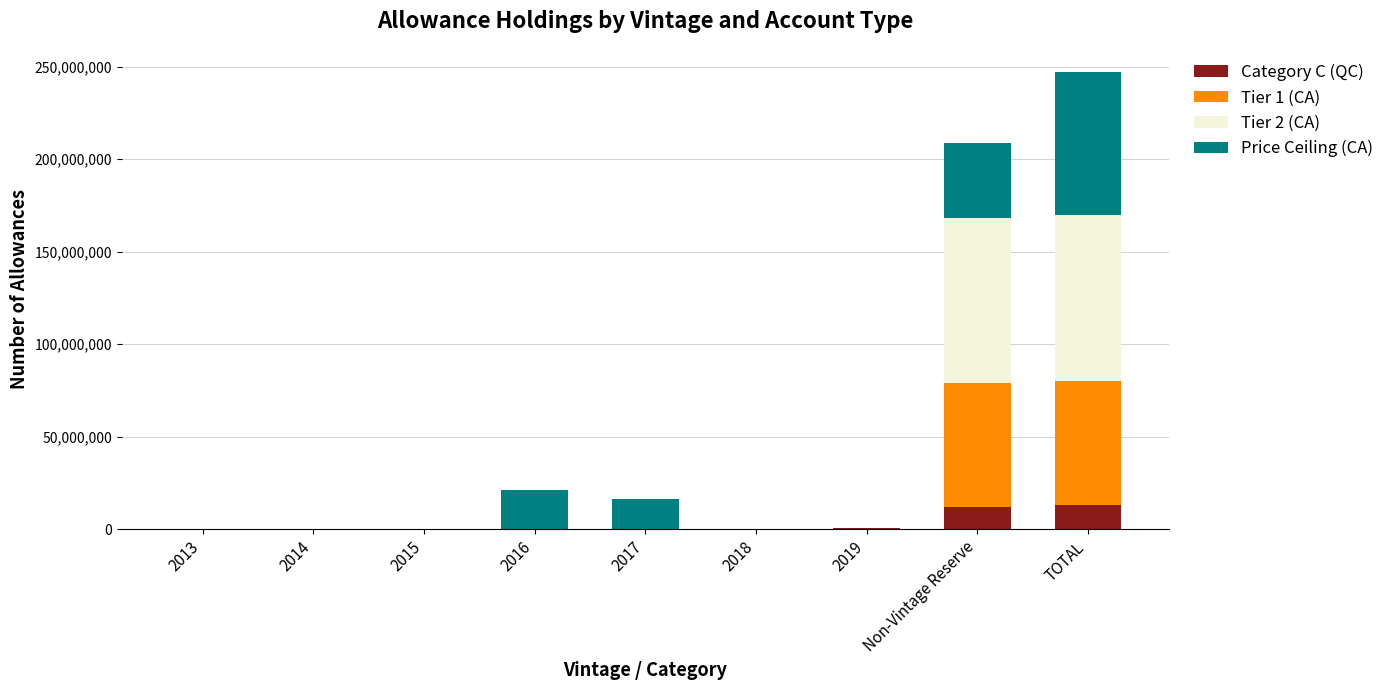

What is the highest value of the Category C (QC) series?

13203446